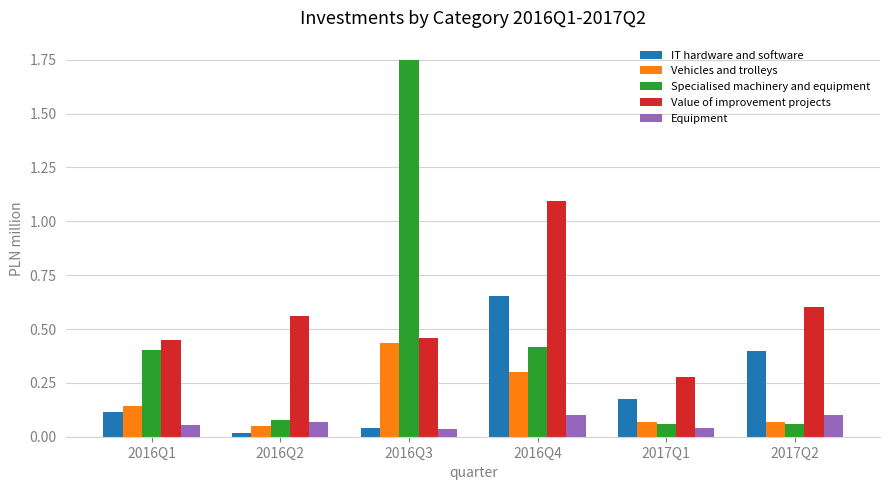

Count the number of categories in the chart.

6